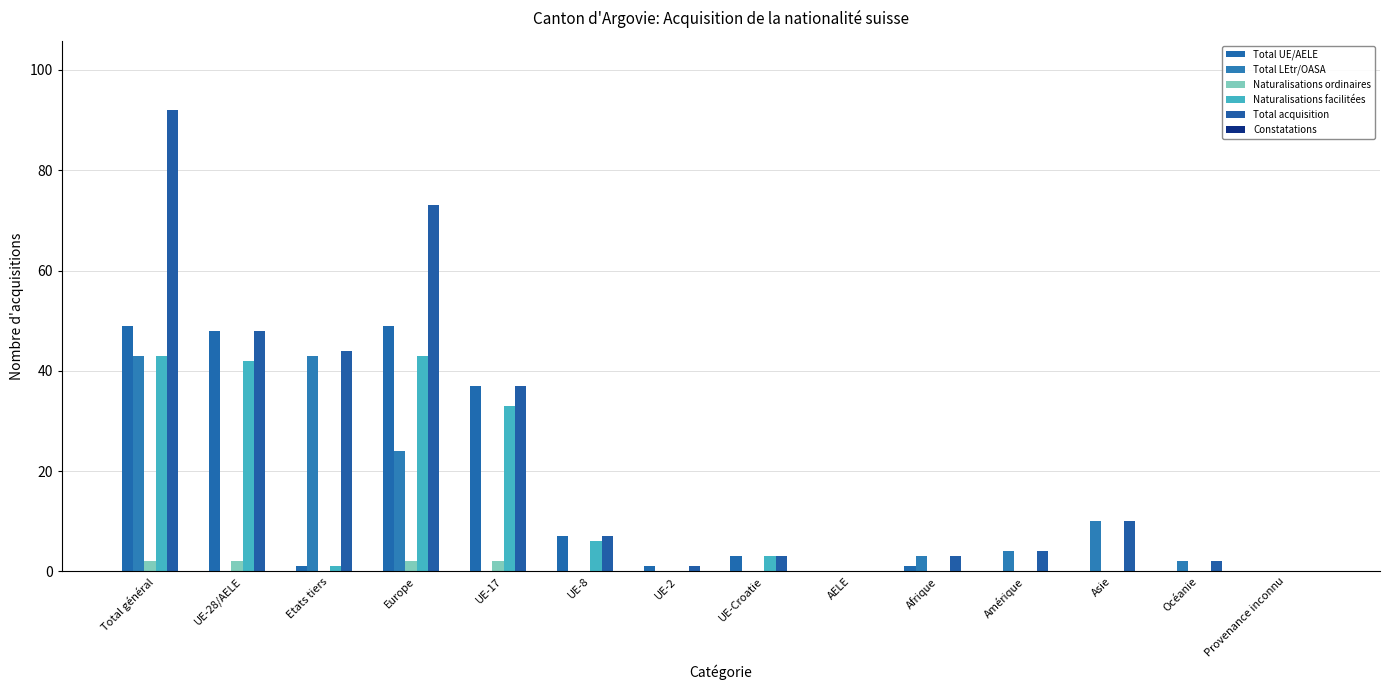

What is the spread (max minus min) of values at UE-Croatie?

3